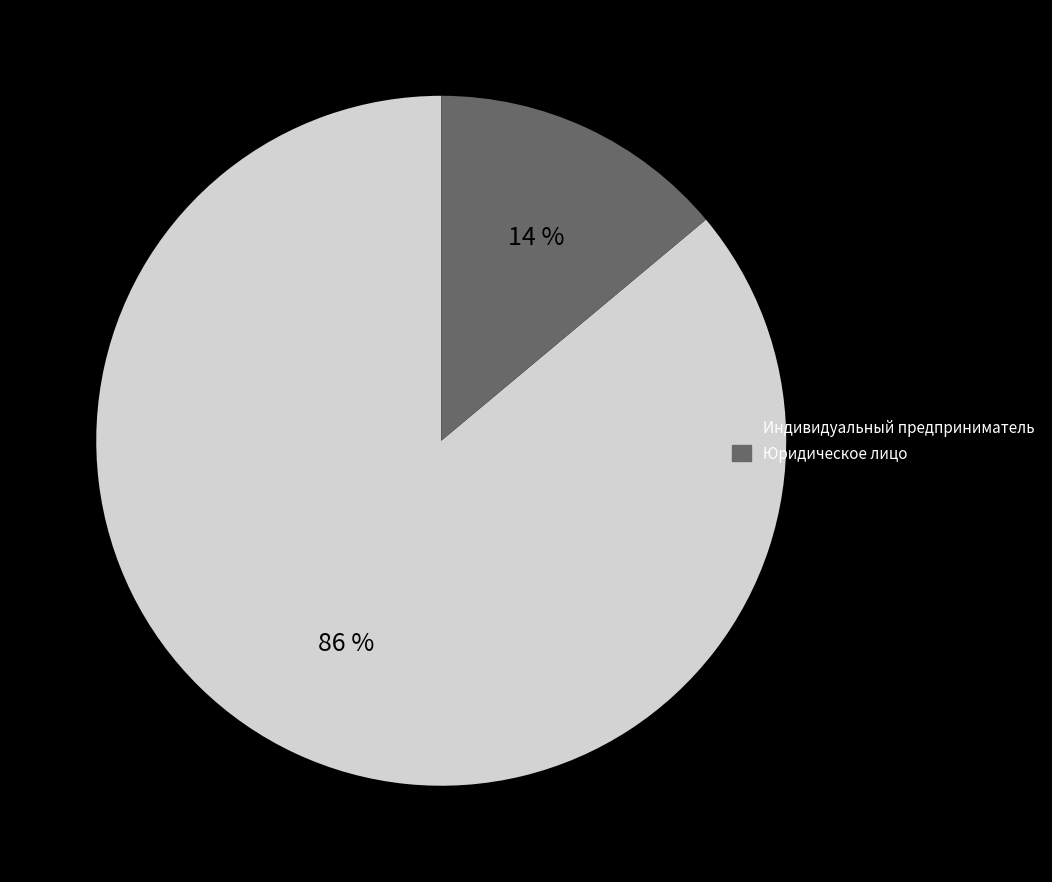

Between Юридическое лицо and Индивидуальный предприниматель, which is larger?

Индивидуальный предприниматель